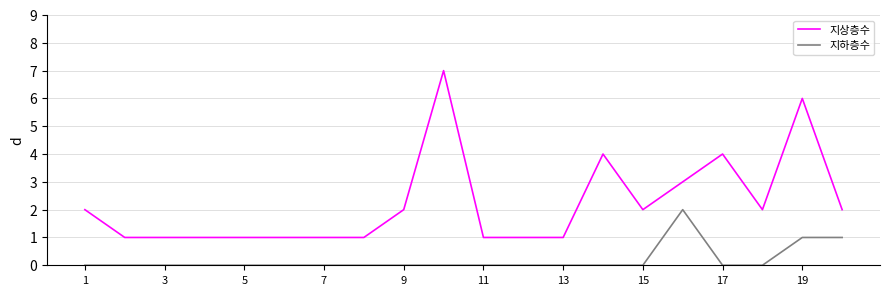

What is the difference between the maximum and minimum values in the 지상층수 series?

6